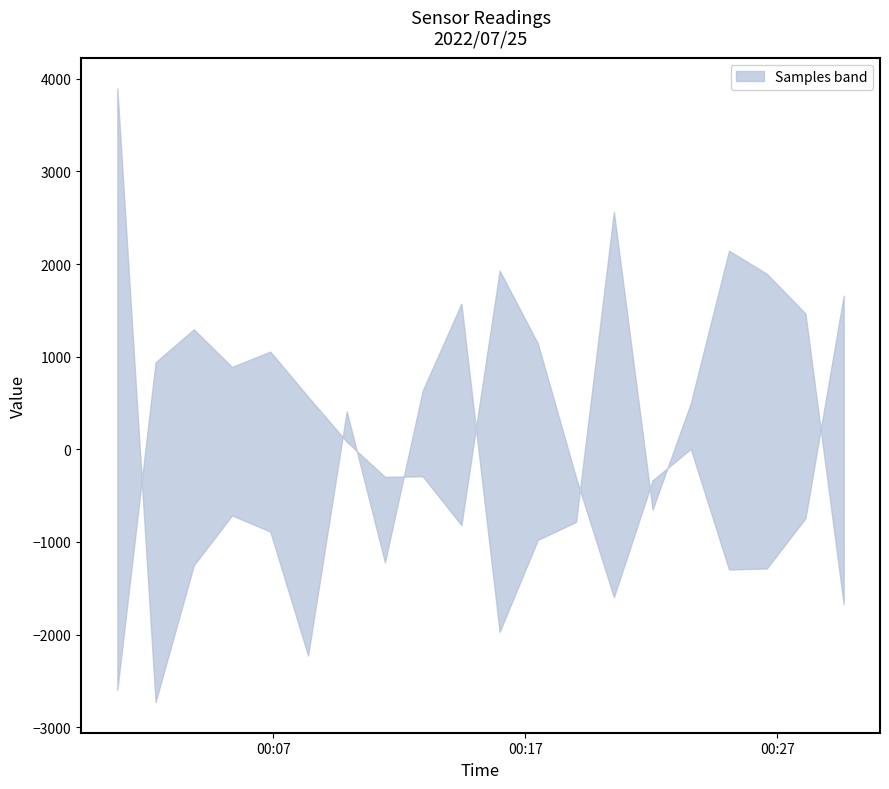

Which series has the largest range (max minus min)?

Samples